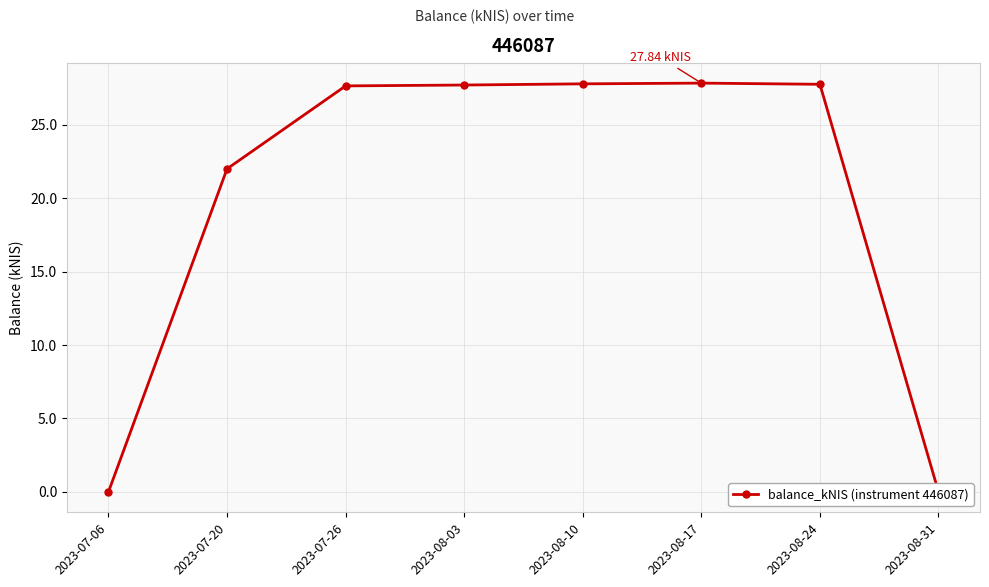

What is the sum of the values at 2023-07-06 and 2023-07-26?

27.6